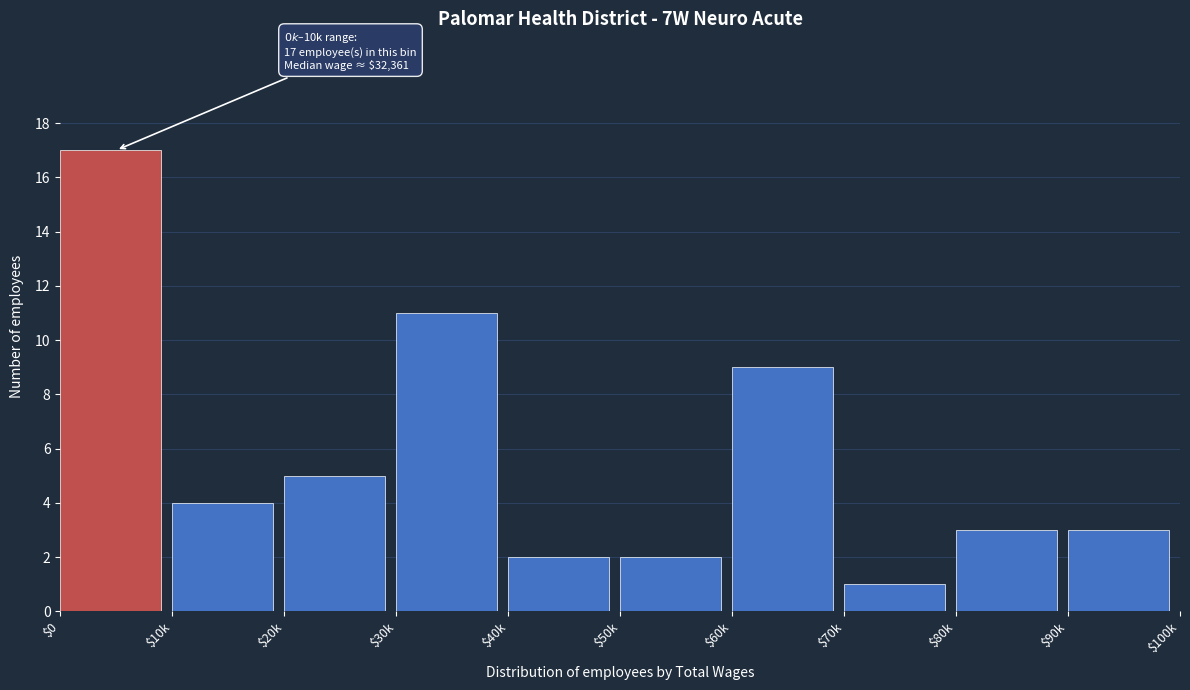

Reading left to right, list all the values displayed in this chart.

17	4	5	11	2	2	9	1	3	3